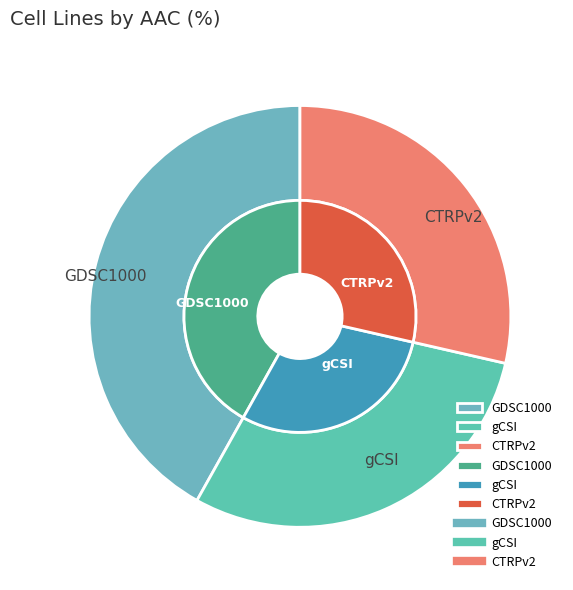

Which slice is the smallest?

CTRPv2